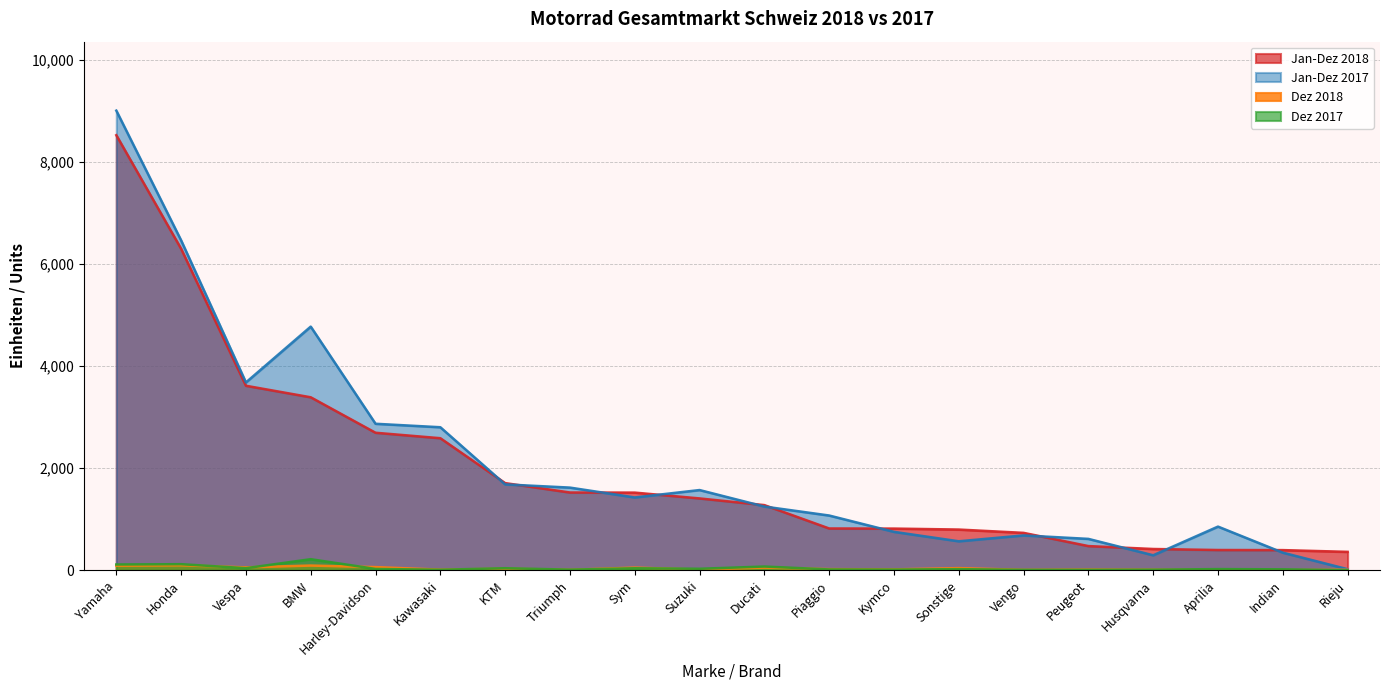

Read the Dez 2017 value at KTM.

39